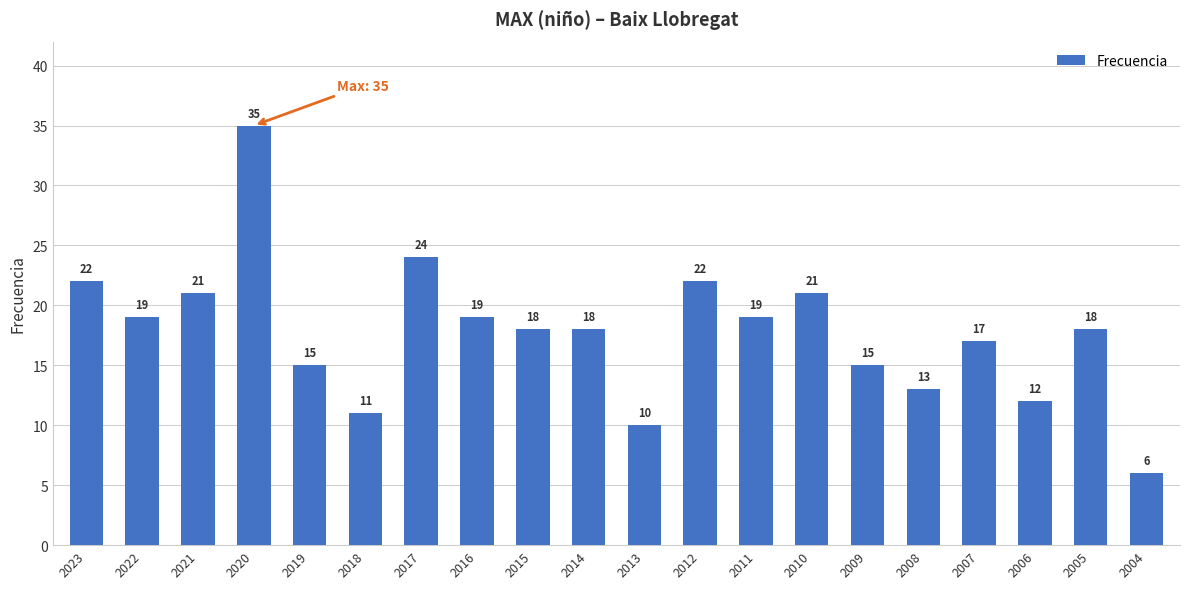

At which label does the data first exceed 18?

2023